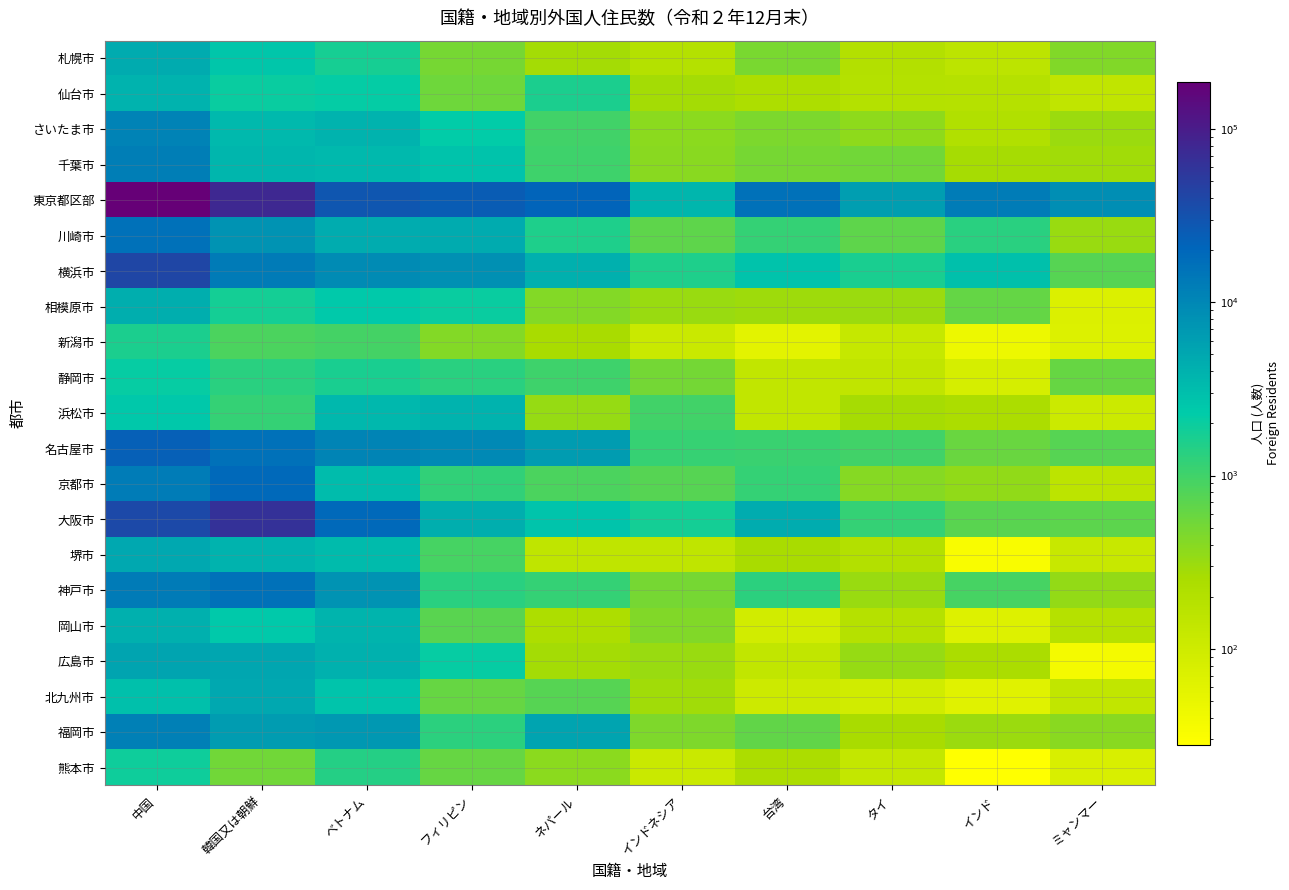

Which series has the largest range (max minus min)?

東京都区部